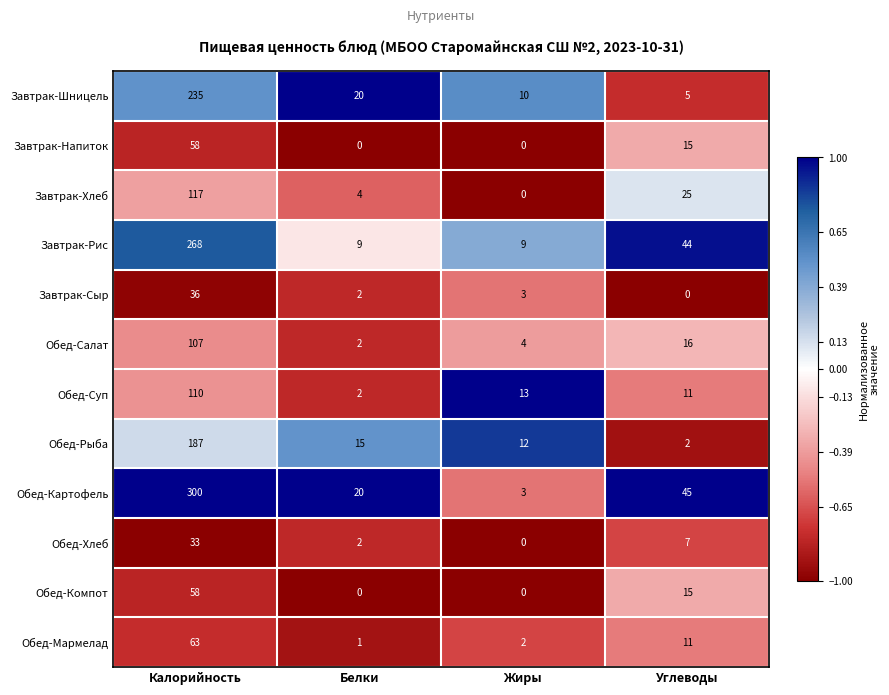

At how many categories does at least one series exceed 0?

4